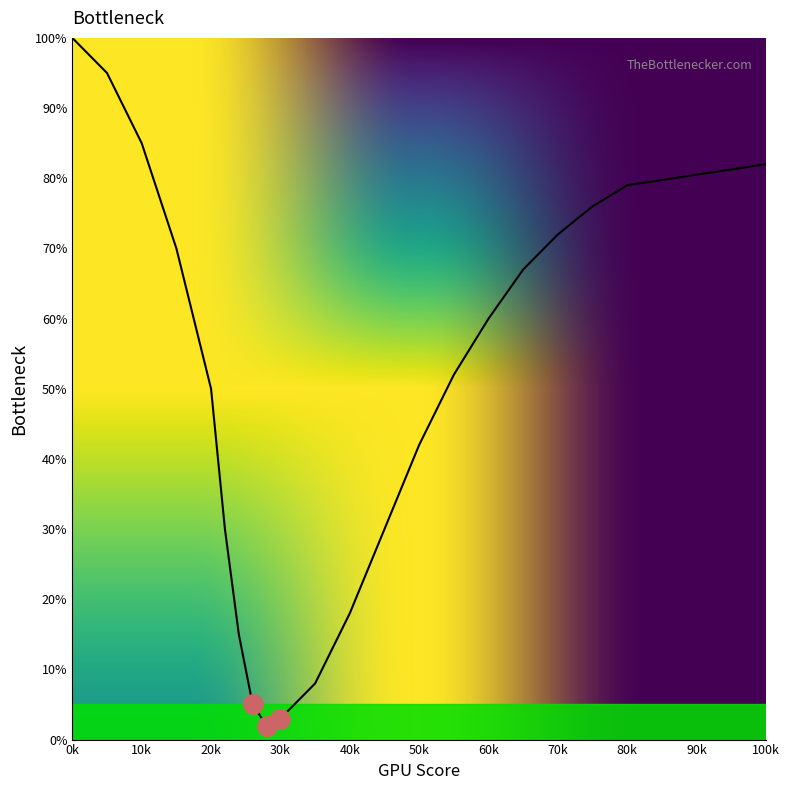

Reading left to right, extract all data points from this chart.

100	95	85	70	50	30	15	5	2	3	8	18	30	42	52	60	67	72	76	79	82